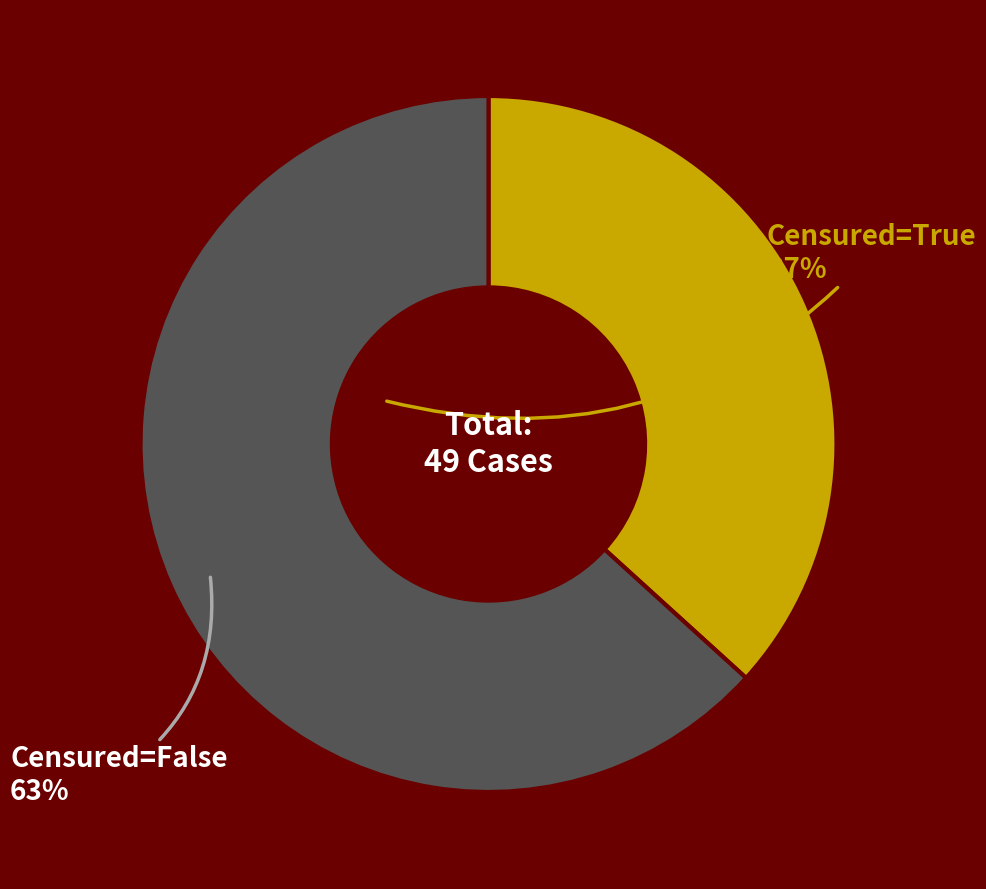

Is there a majority slice in this chart?

Yes